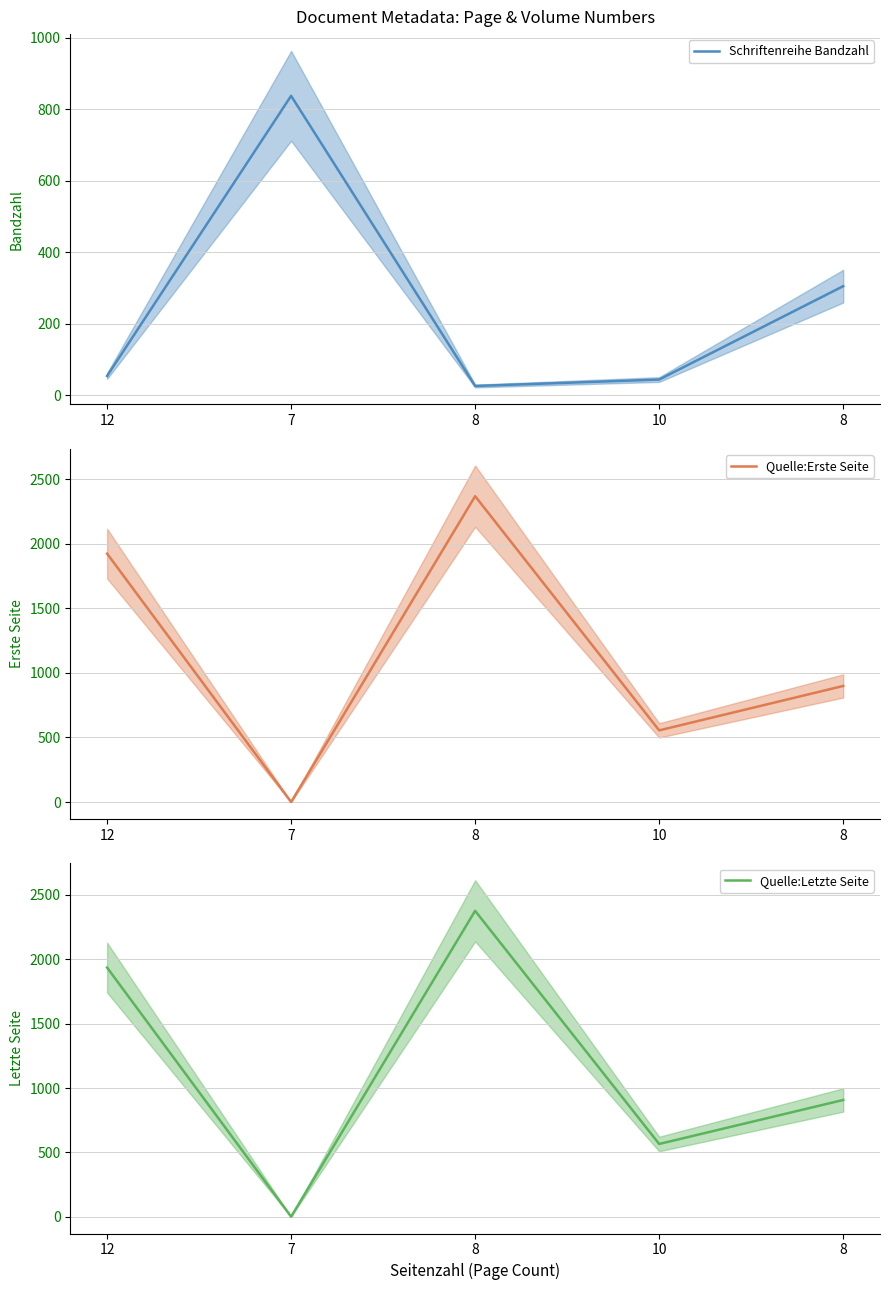

The Schriftenreihe Bandzahl series shows 83 at 12. True or false?

False